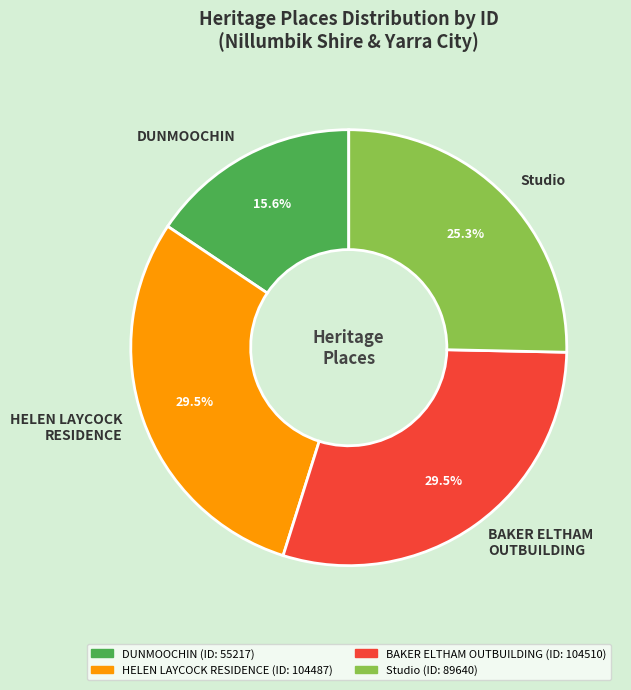

Is there a majority slice in this chart?

No